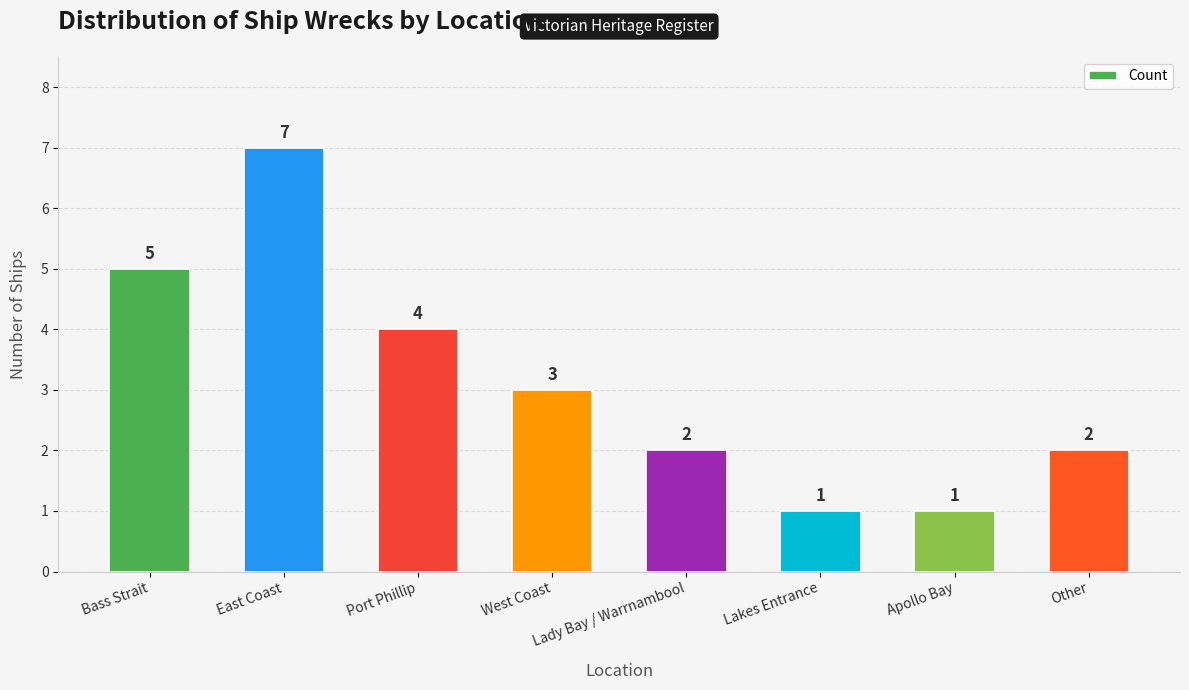

What position from the left is Bass Strait?

1